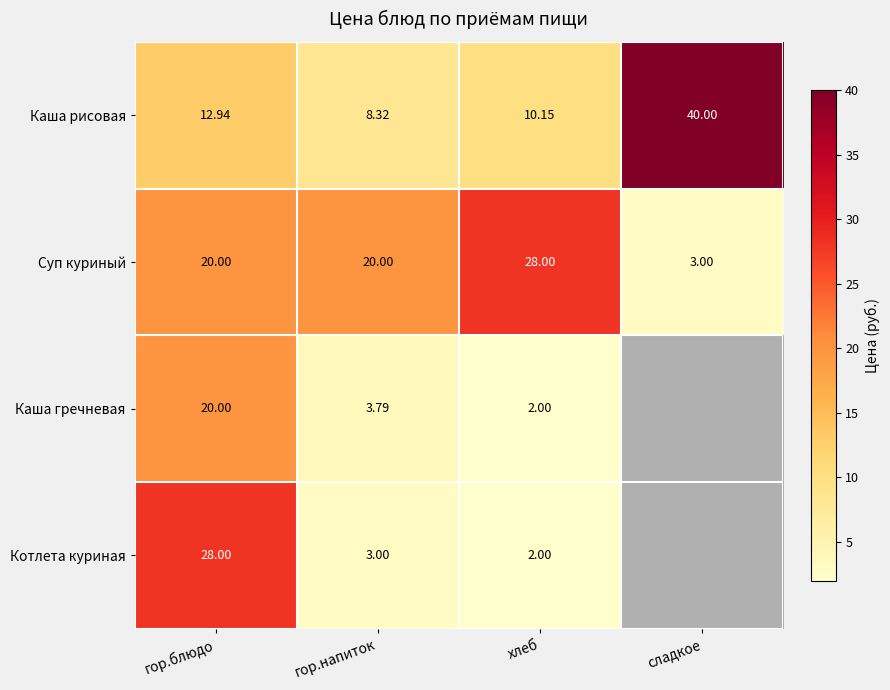

What is the greatest value displayed?

40.0